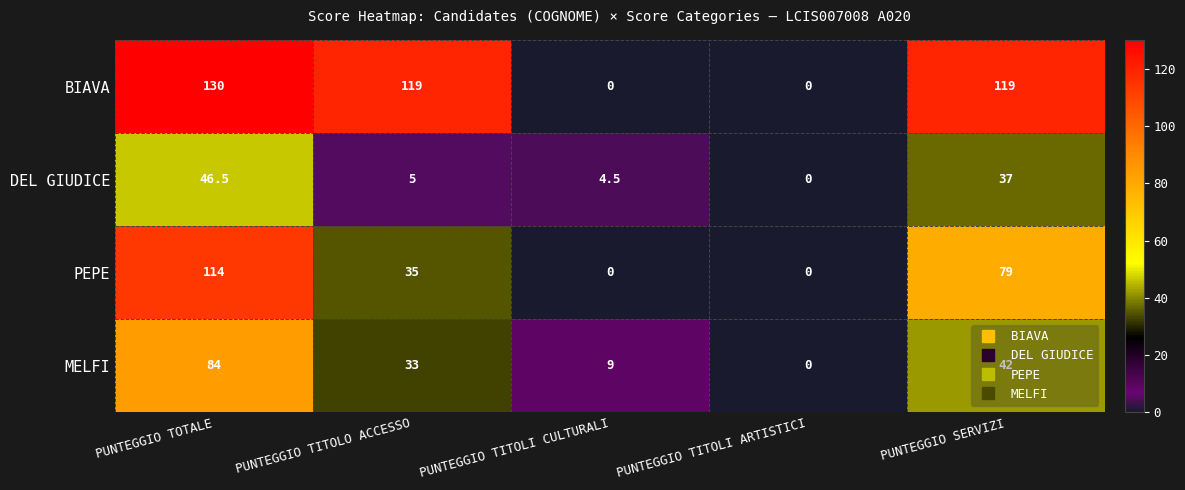

The PEPE series shows 35.0 at PUNTEGGIO TITOLO ACCESSO. True or false?

True